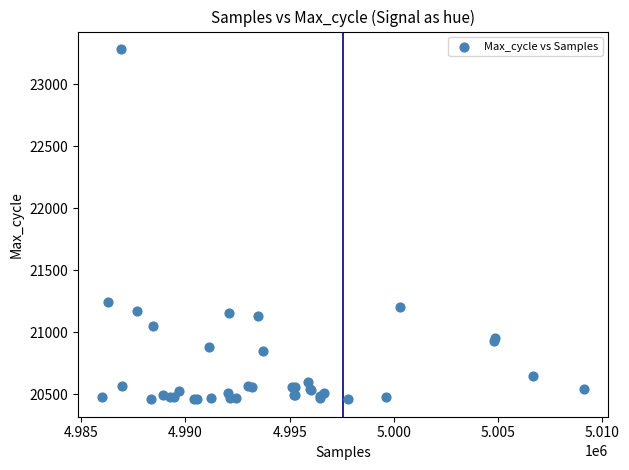

What Y value in the scatter plot is closest to 21872?

21248